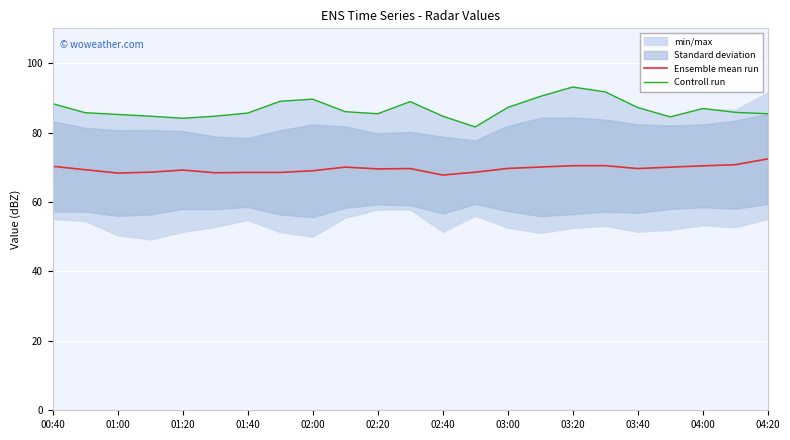

What is the value of the Ensemble mean run point at the 12th from the left?

69.6